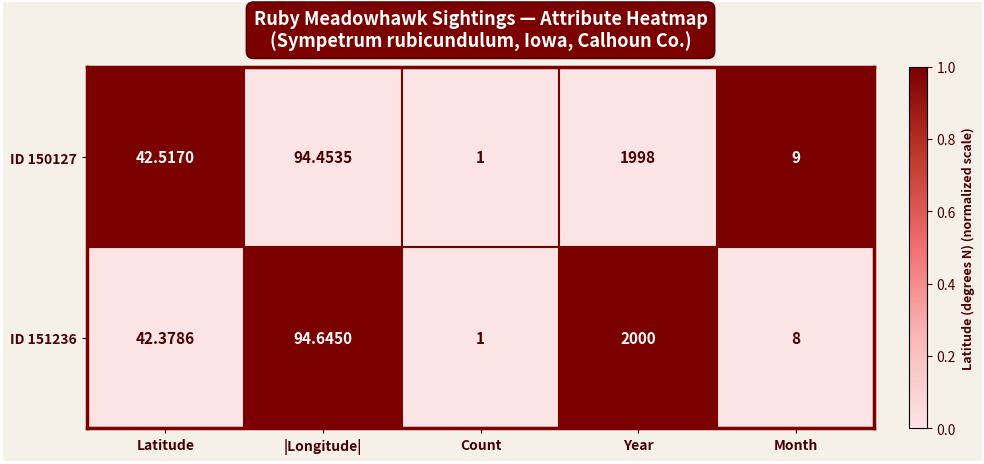

Is the value of ID 150127 at |Longitude| greater than the value of ID 151236 at Count?

Yes